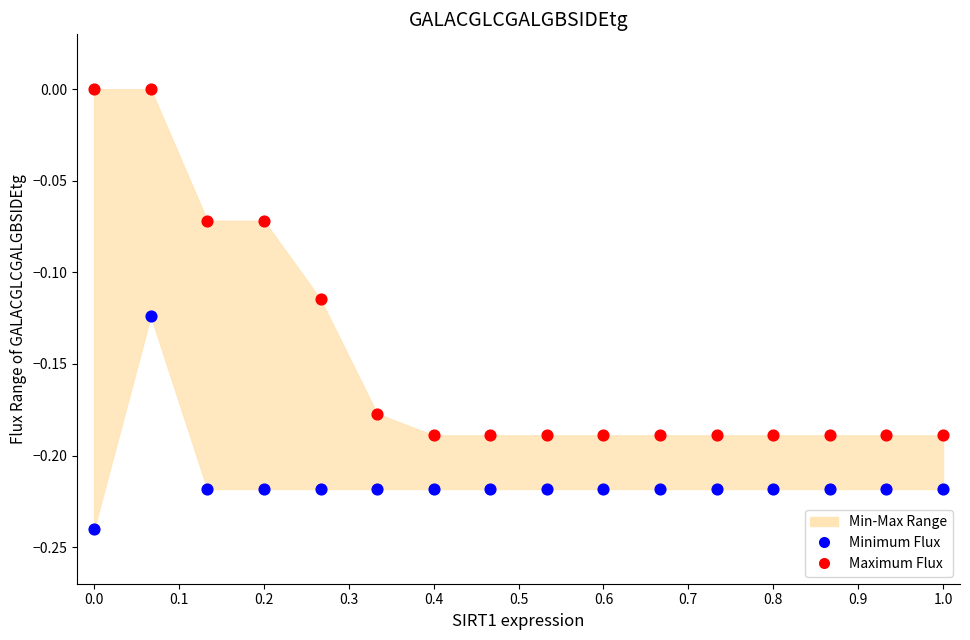

Across all data points, what is the range of X values (max minus min)?

1.0